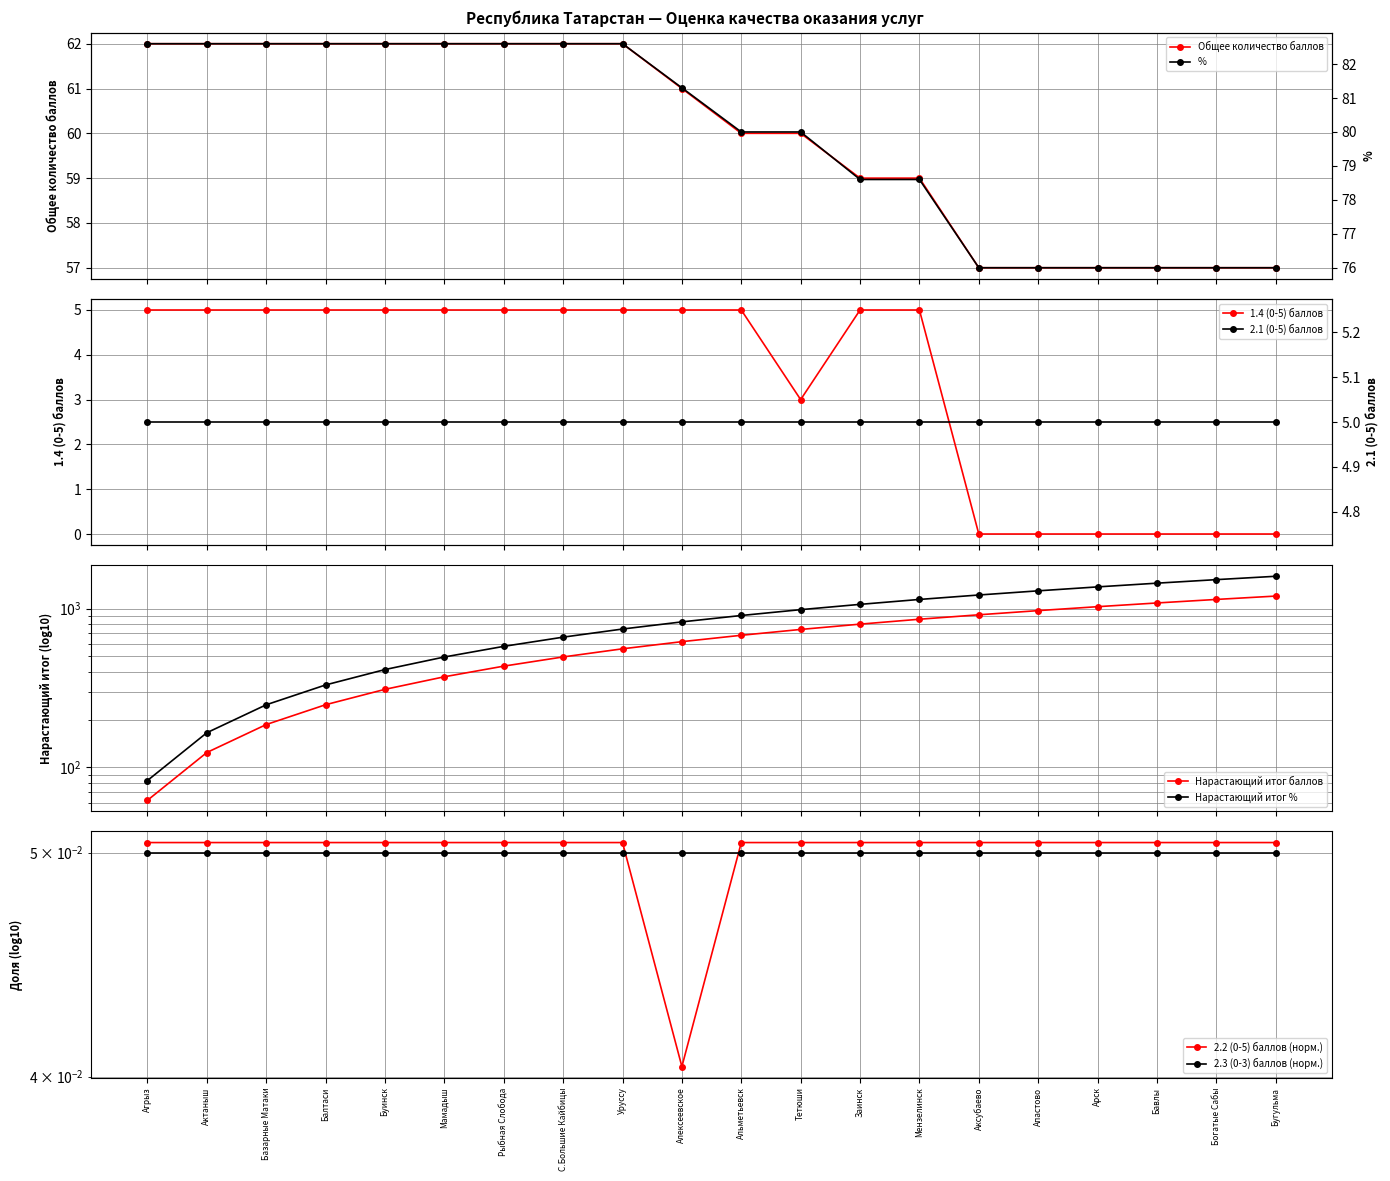

What is the value of the Общее количество баллов point at the 4th from the left?

62